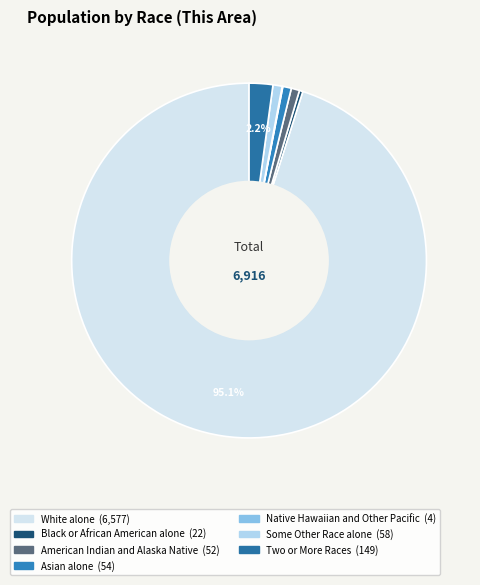

How many slices are in this pie chart?

7